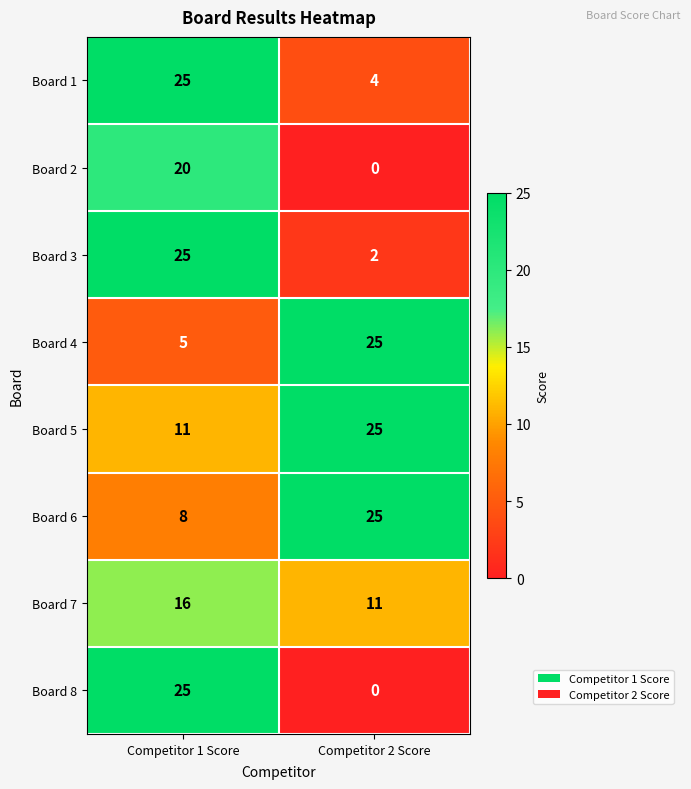

What is the difference between the Board 1 values at Competitor 1 Score and Competitor 2 Score?

21